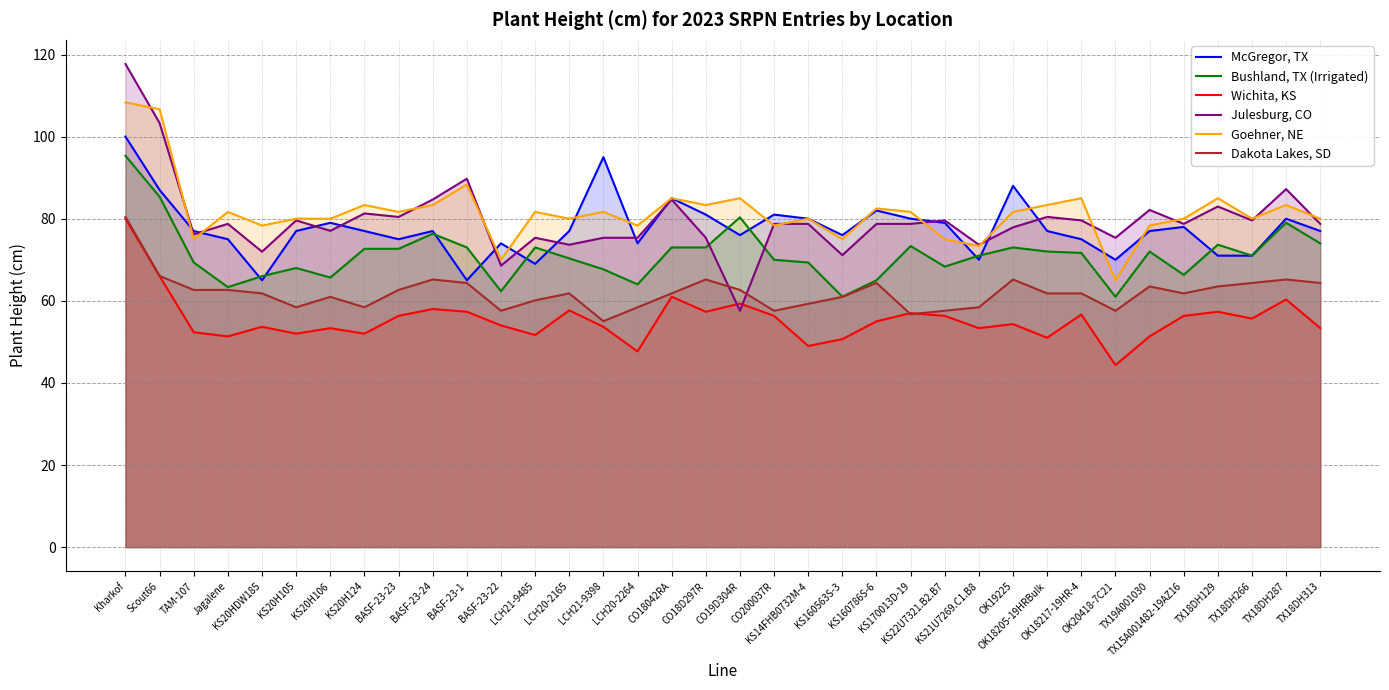

What is the total value across all series at KS20H124?

424.7